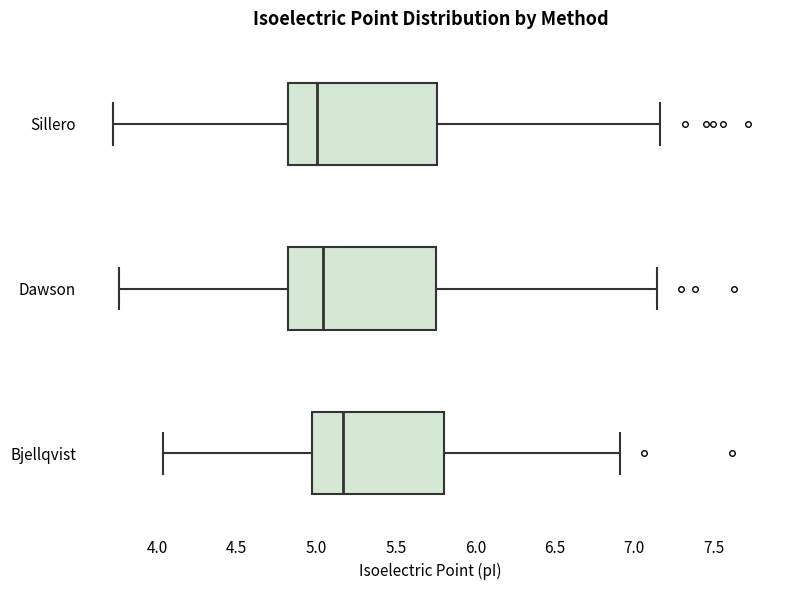

Where is the left edge of the box for Dawson on the x-axis? The values are not printed on the chart, so give them approximately, as read against the axis.

4.80